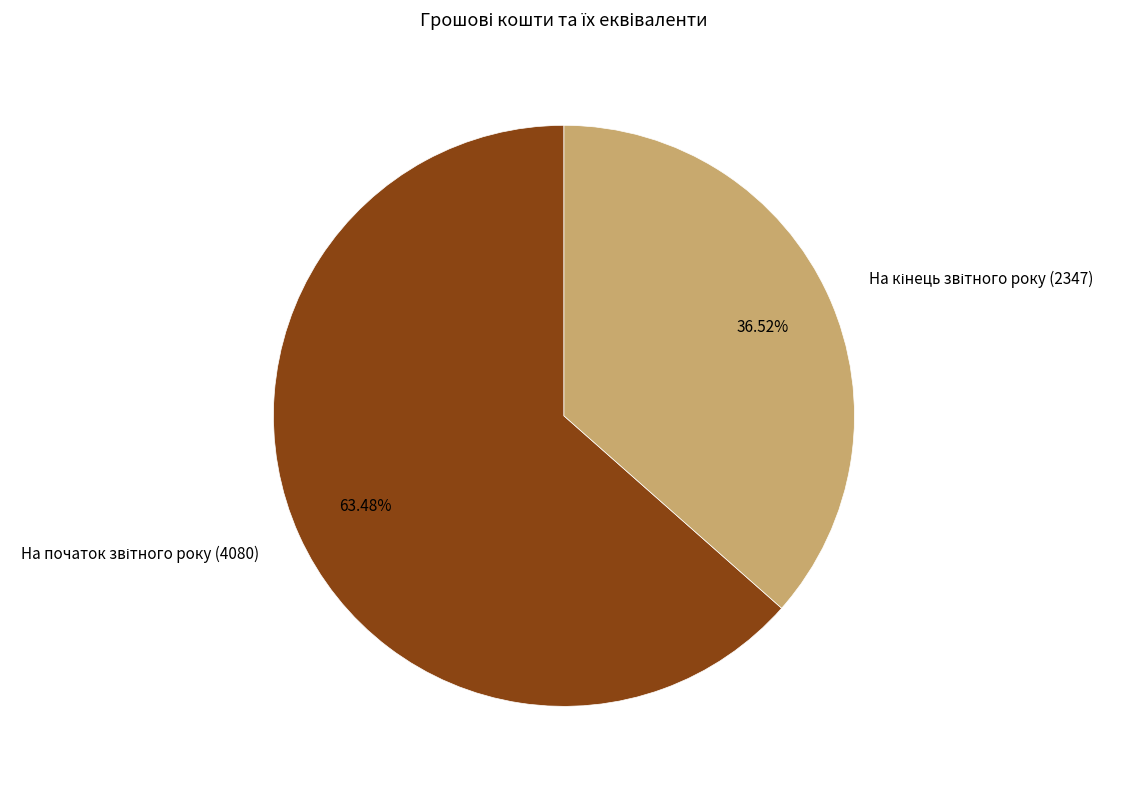

Is there a majority slice in this chart?

Yes